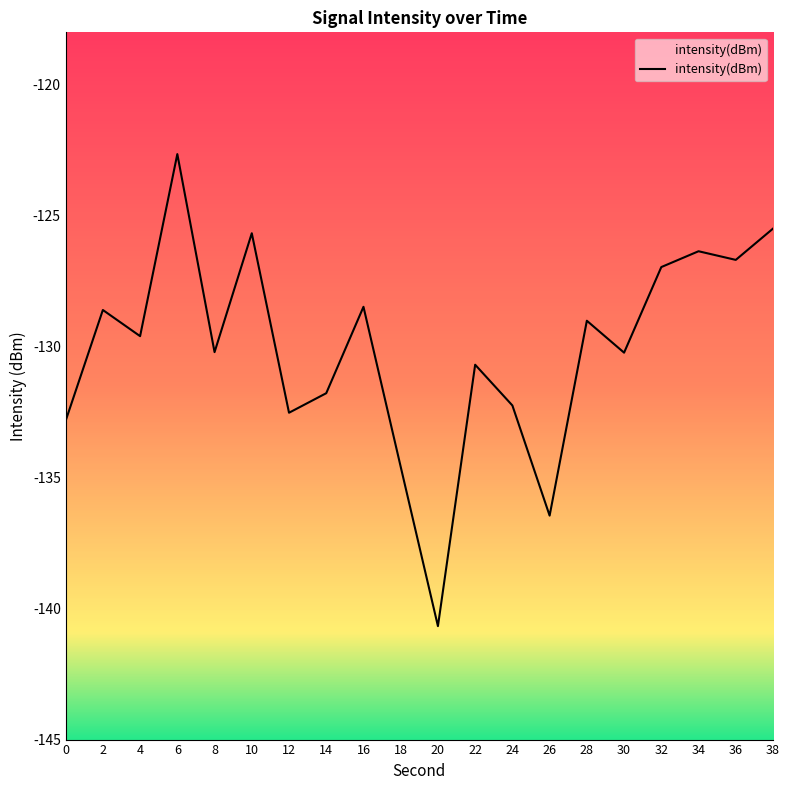

List the labels in order of value, smallest first.

20, 26, 18, 0, 12, 24, 14, 22, 30, 8, 4, 28, 2, 16, 32, 36, 34, 10, 38, 6